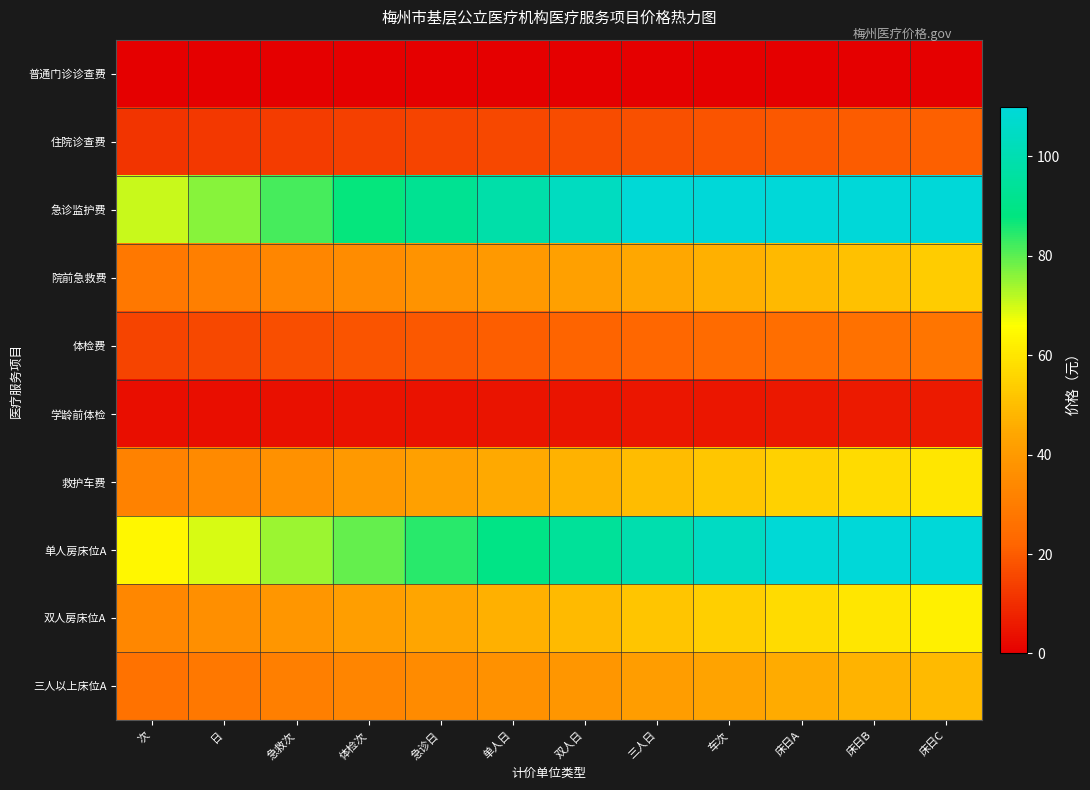

Which has a higher value, 双人日 or 体检次?

双人日